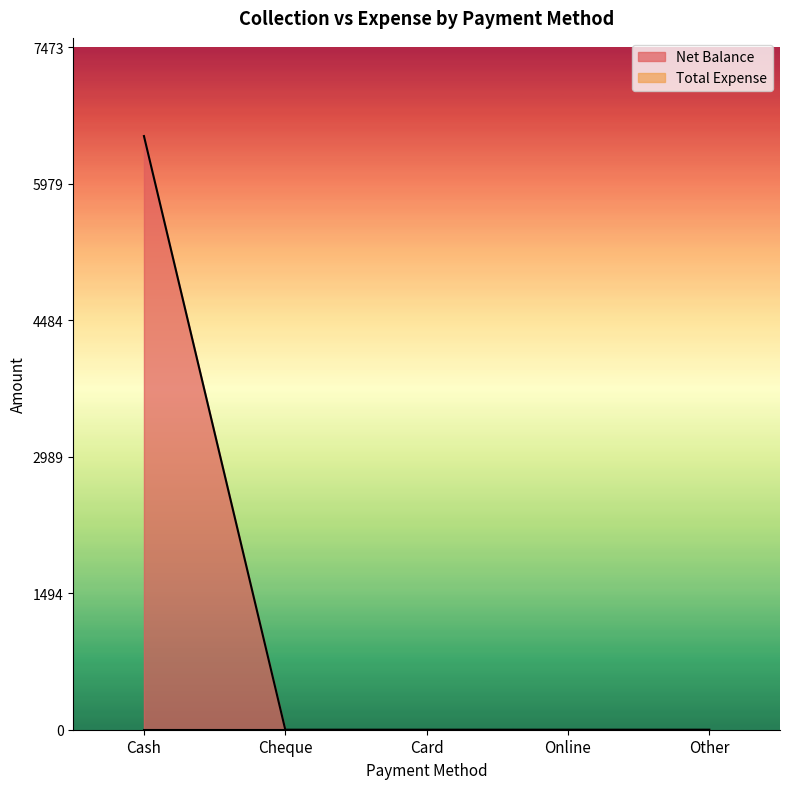

Reading left to right, transcribe all the data shown in this chart.

Cash=6499	Cheque=0	Card=0	Online=0	Other=0